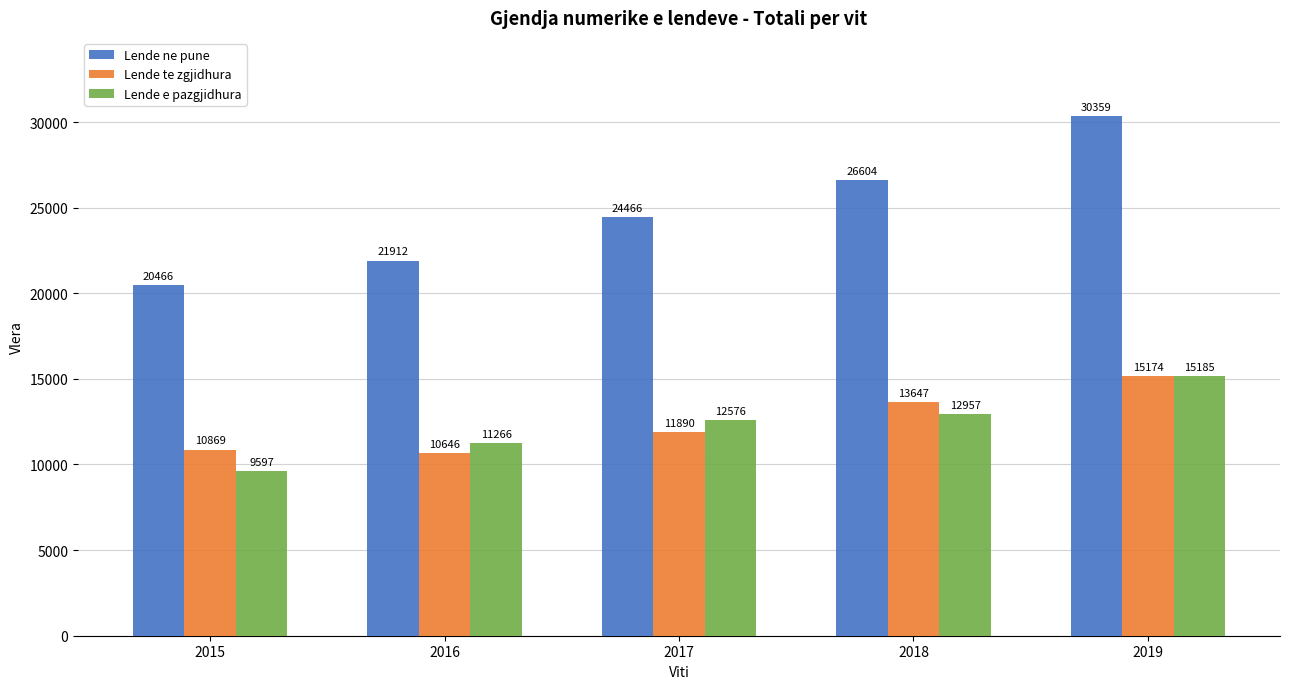

How many Lende ne pune values are between 21912 and 26604?

3